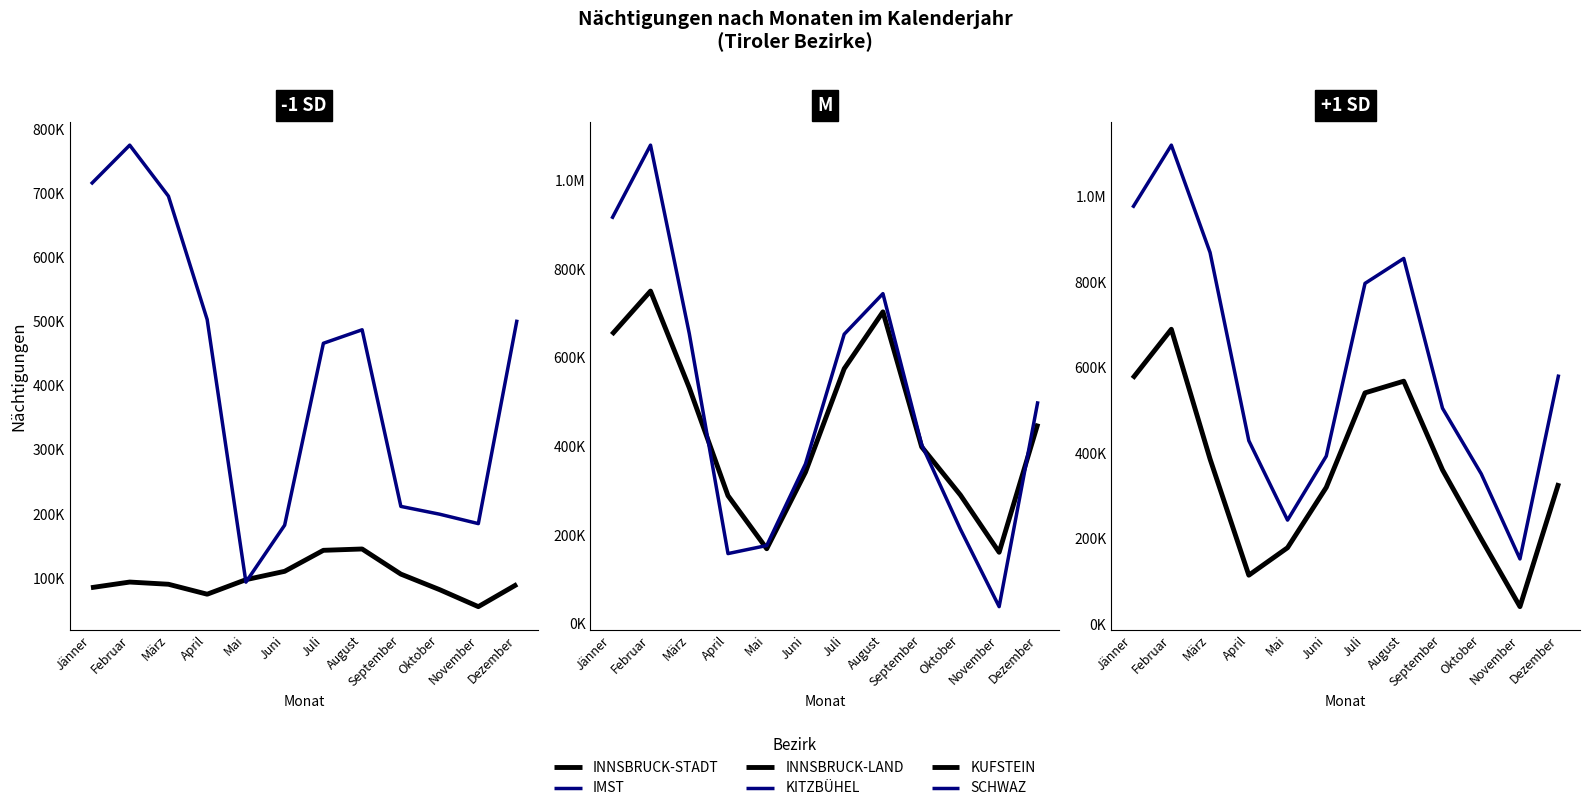

Which series changed the most between Jänner and März?

KITZBÜHEL